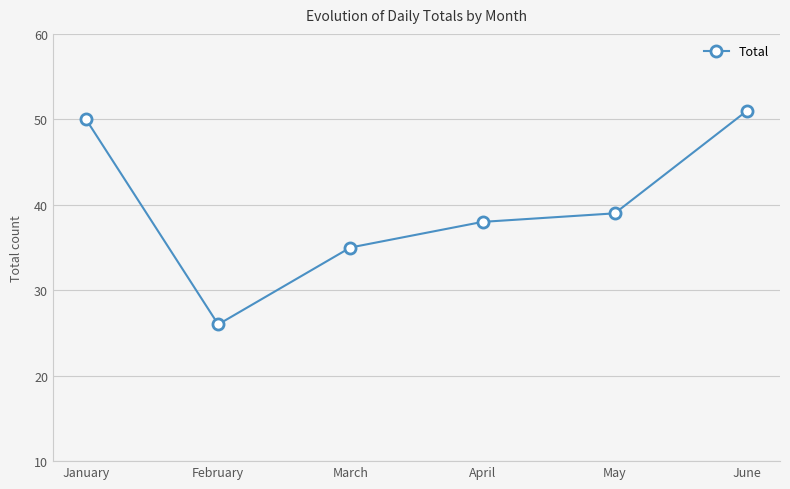

Reading right to left, transcribe all the data shown in this chart.

51	39	38	35	26	50